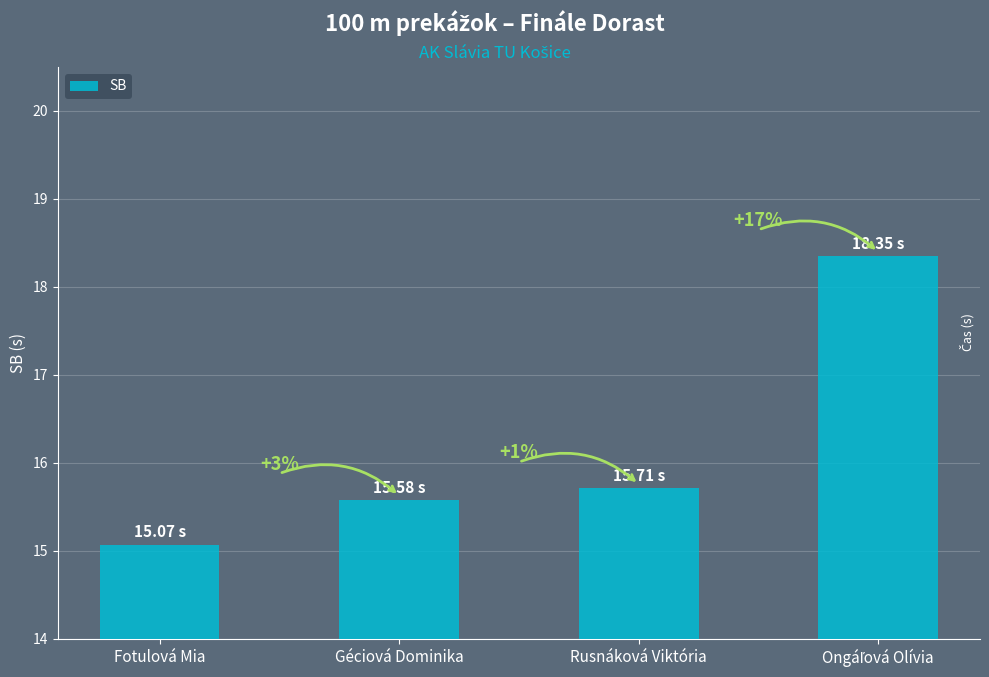

What is the value of the 4th bar from the left?

18.4